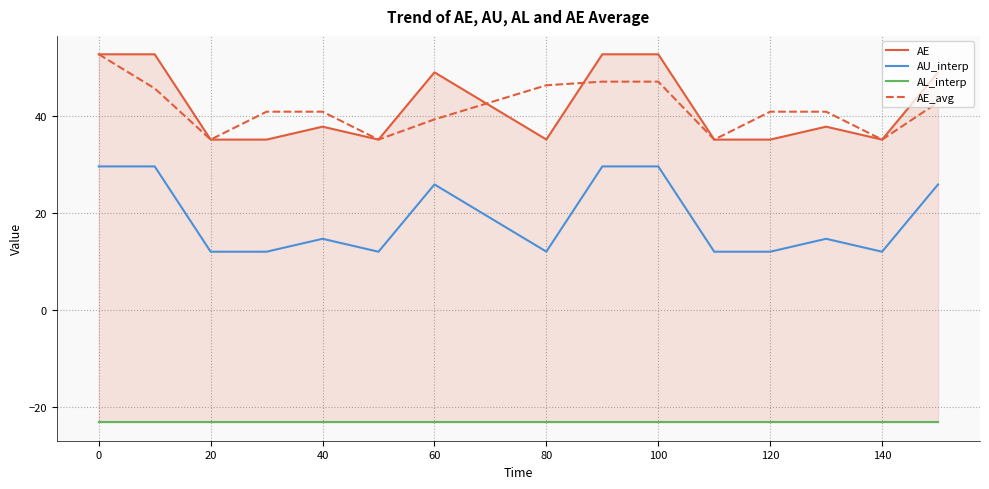

Count the number of data series in this chart.

4